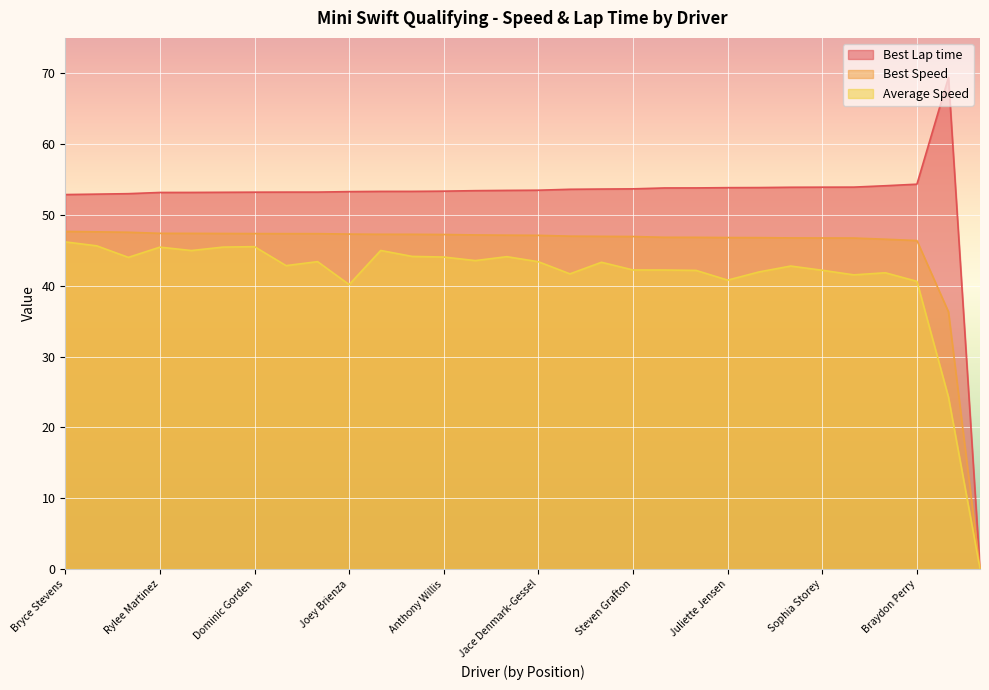

Is the value of Best Lap time at Anthony Willis greater than the value of Best Speed at Francisco Soldavini?

Yes